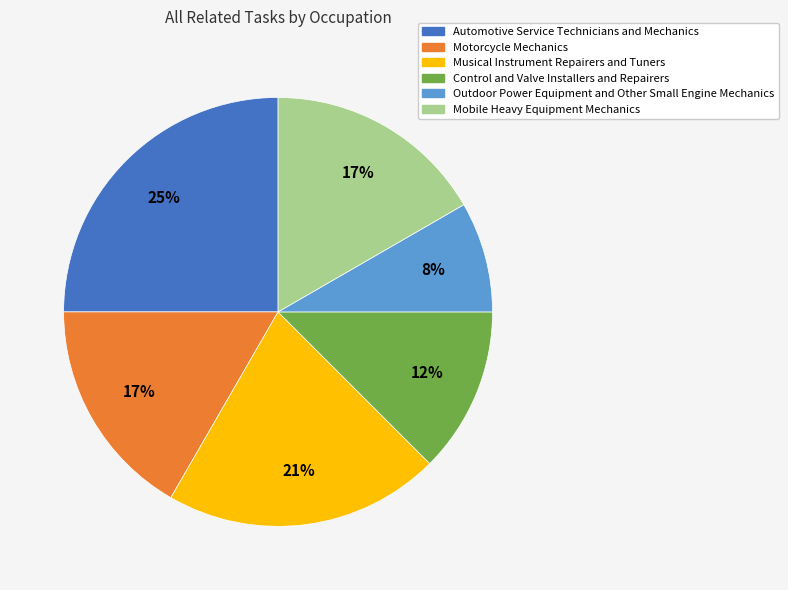

Count the number of slices in the pie.

6